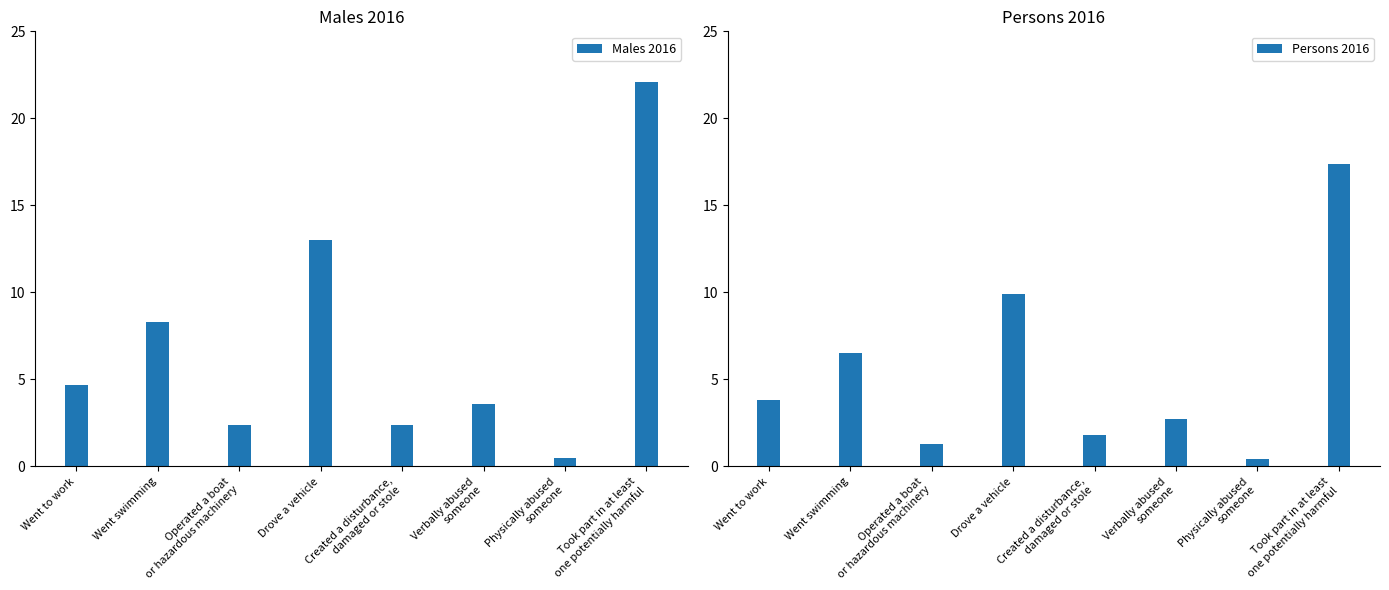

Reading left to right, transcribe all the data shown in this chart.

Males 2016: 4.7	8.3	2.4	13.0	2.4	3.6	0.5	22.1
Persons 2016: 3.8	6.5	1.3	9.9	1.8	2.7	0.4	17.4